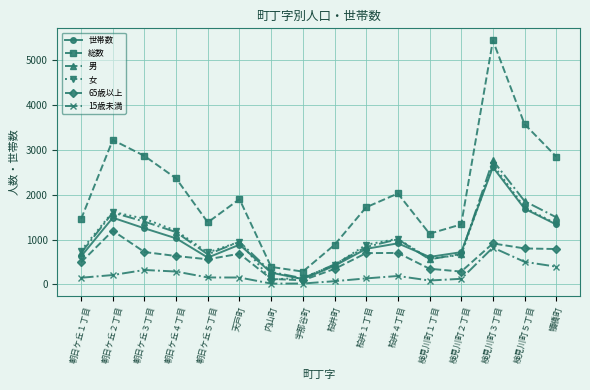

Is it true that 65歳以上 equals 723 at 朝日ケ丘３丁目?

True